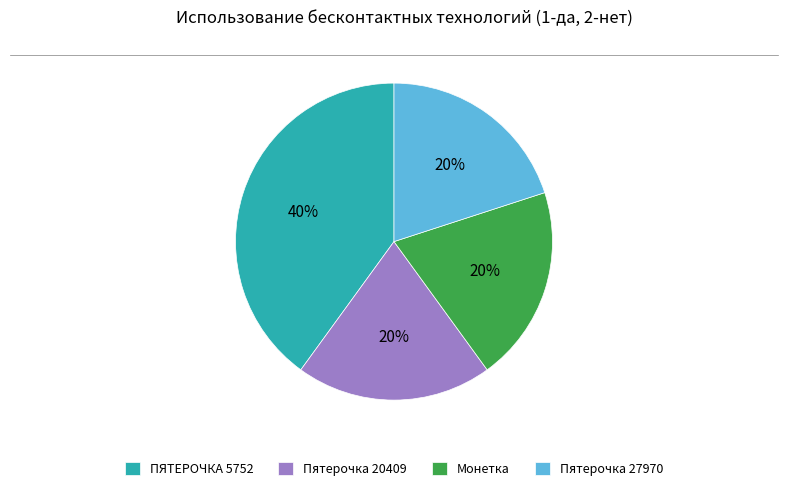

Is there a majority slice in this chart?

No